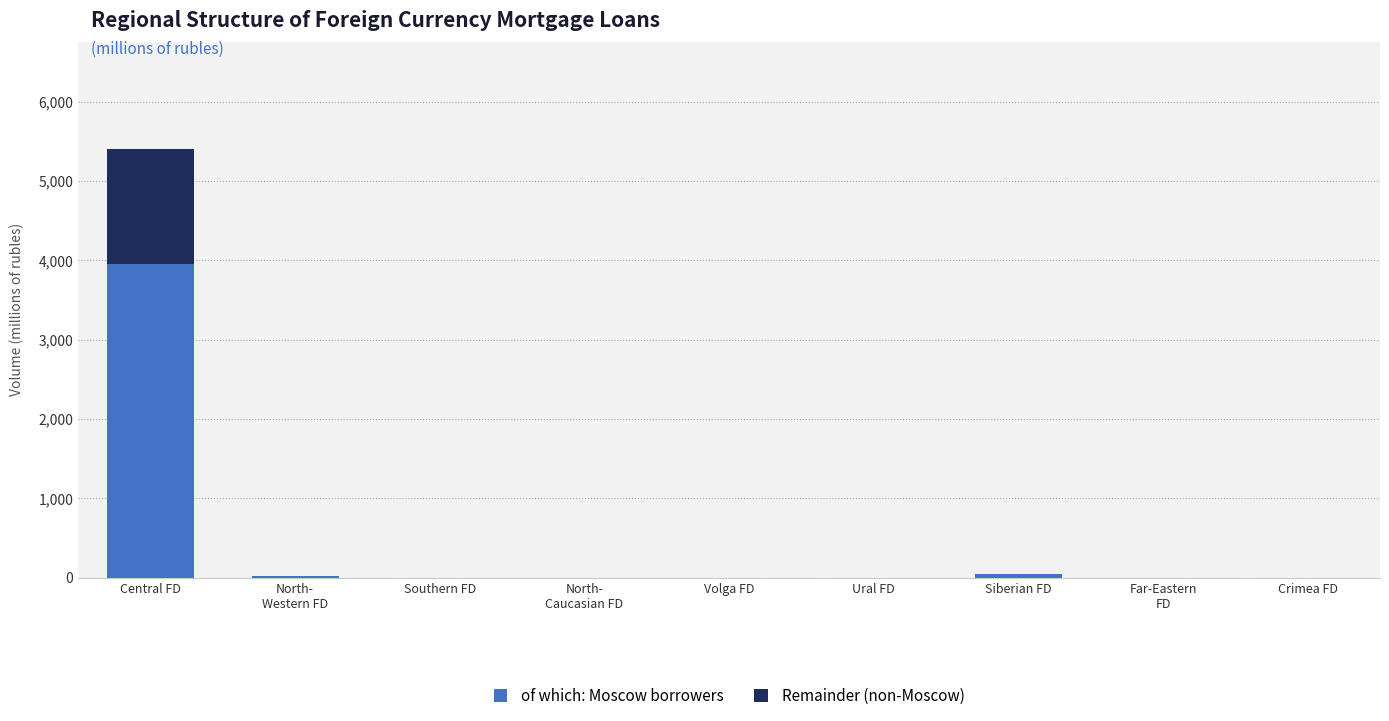

What is the total value across all series at Central FD?

5406